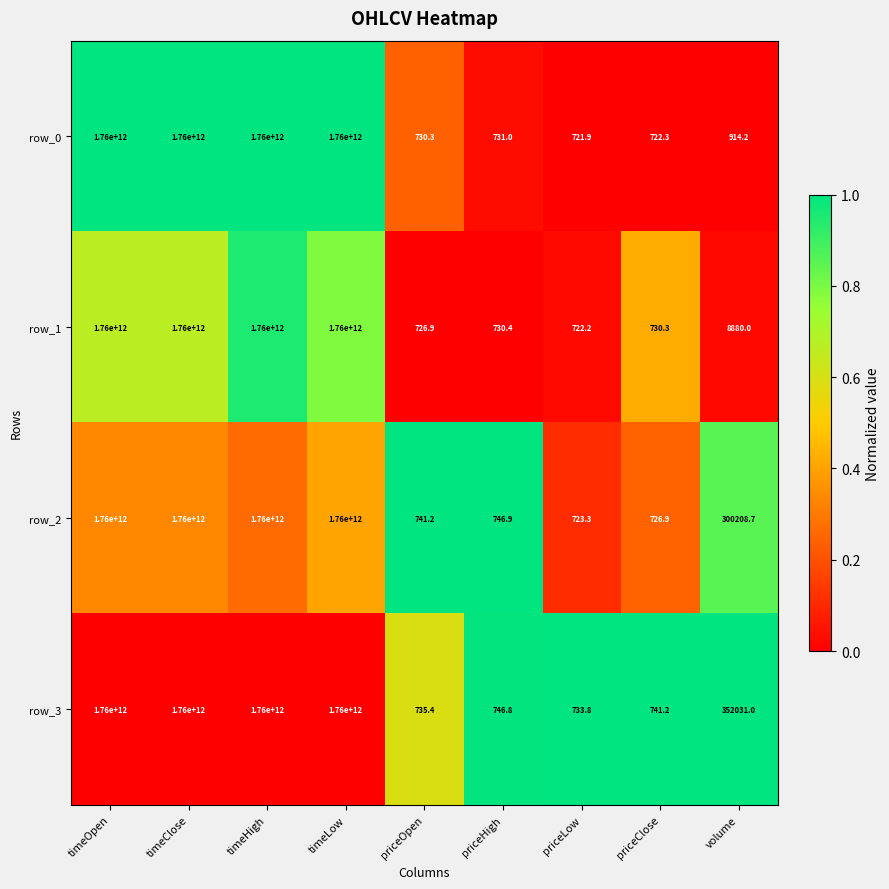

Which series has the largest total across all categories?

row_3